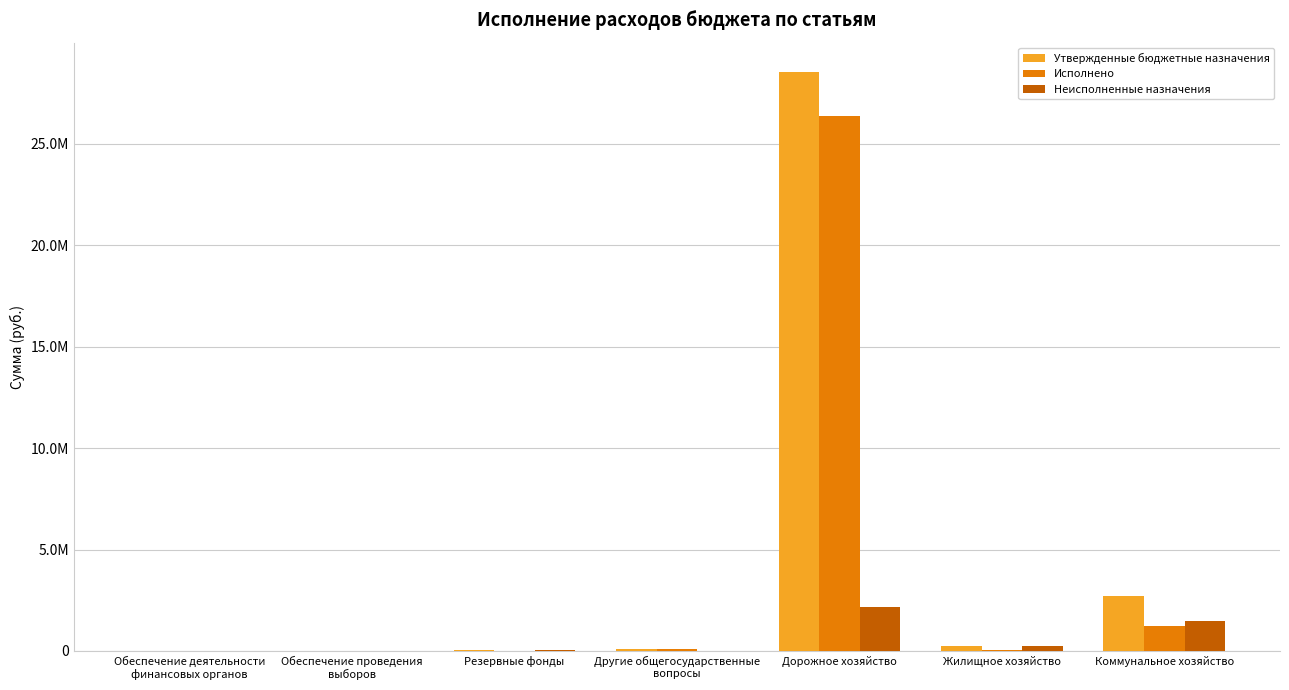

What are all the series names shown in the legend?

Утвержденные бюджетные назначения, Исполнено, Неисполненные назначения